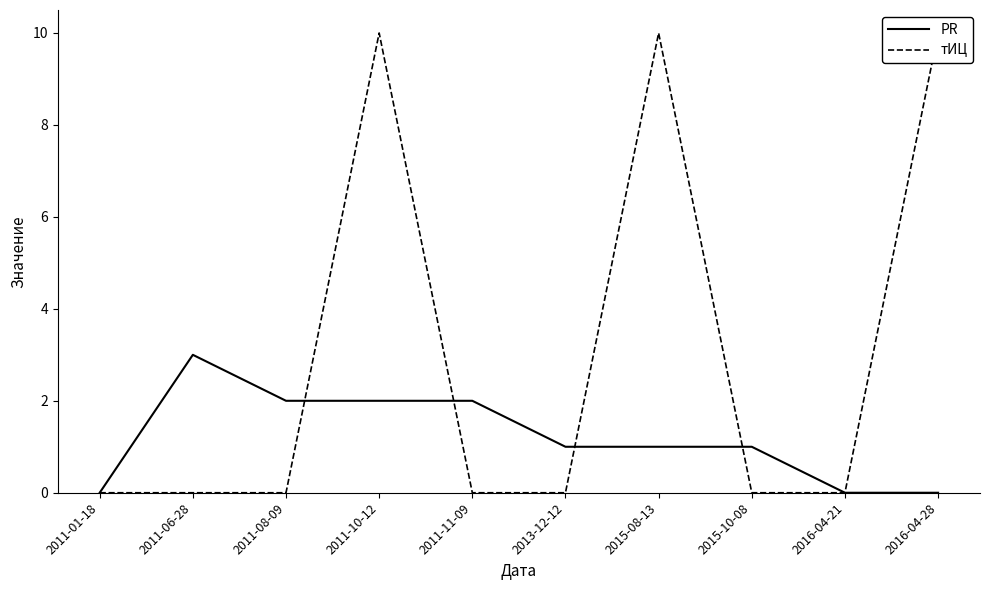

At how many categories does at least one series exceed 8?

3